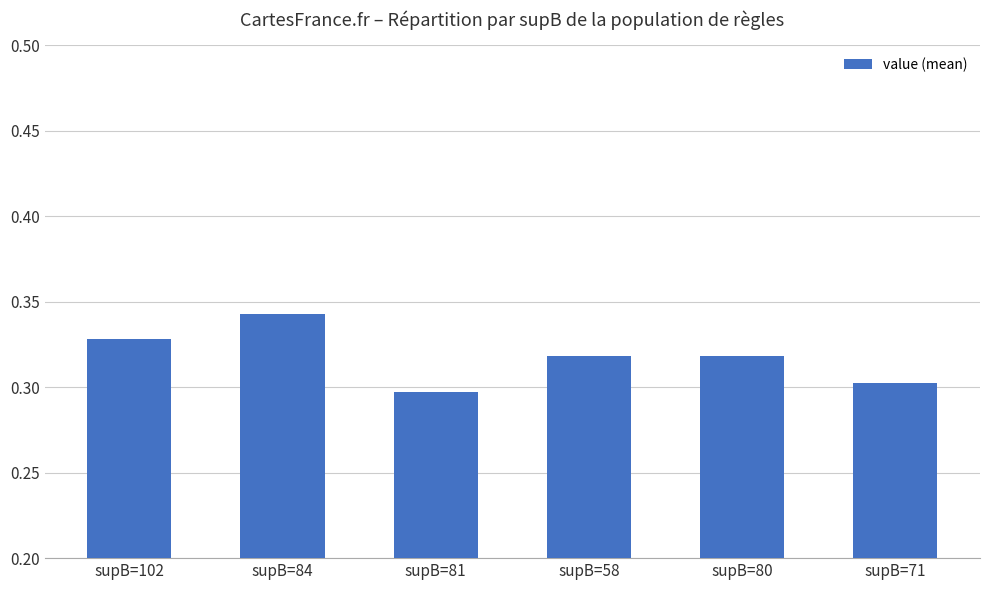

The chart shows a value of 0.3 at supB=80. True or false?

True